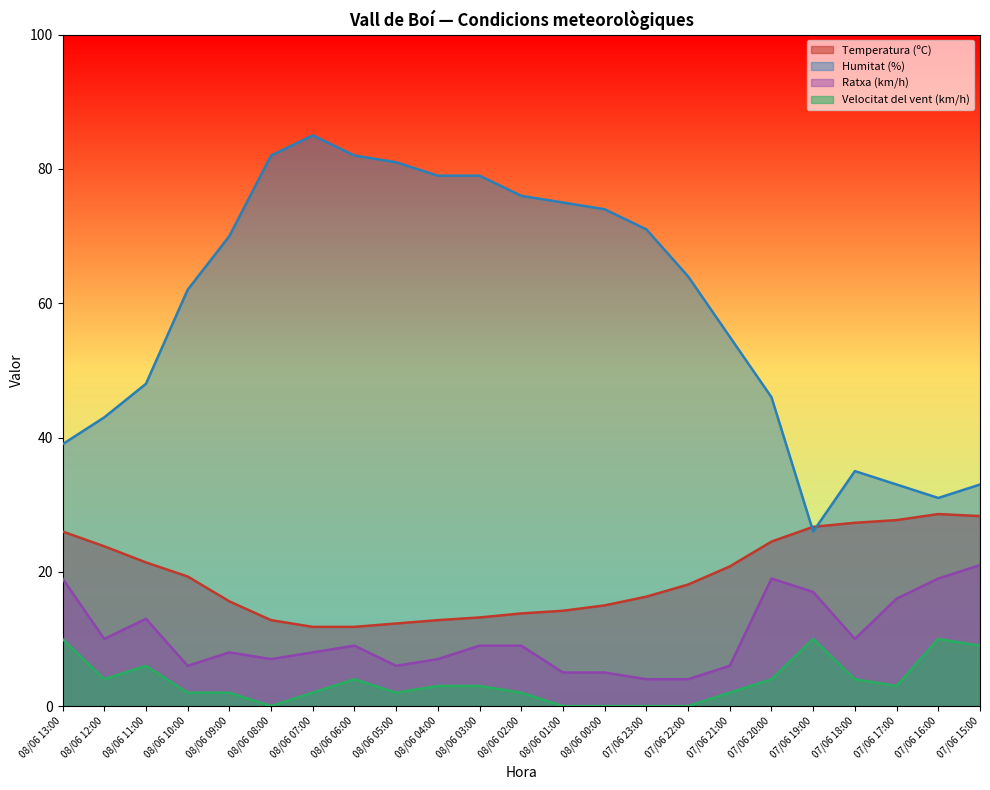

True or false: Ratxa (km/h) has more than 2 interior local peaks.

True